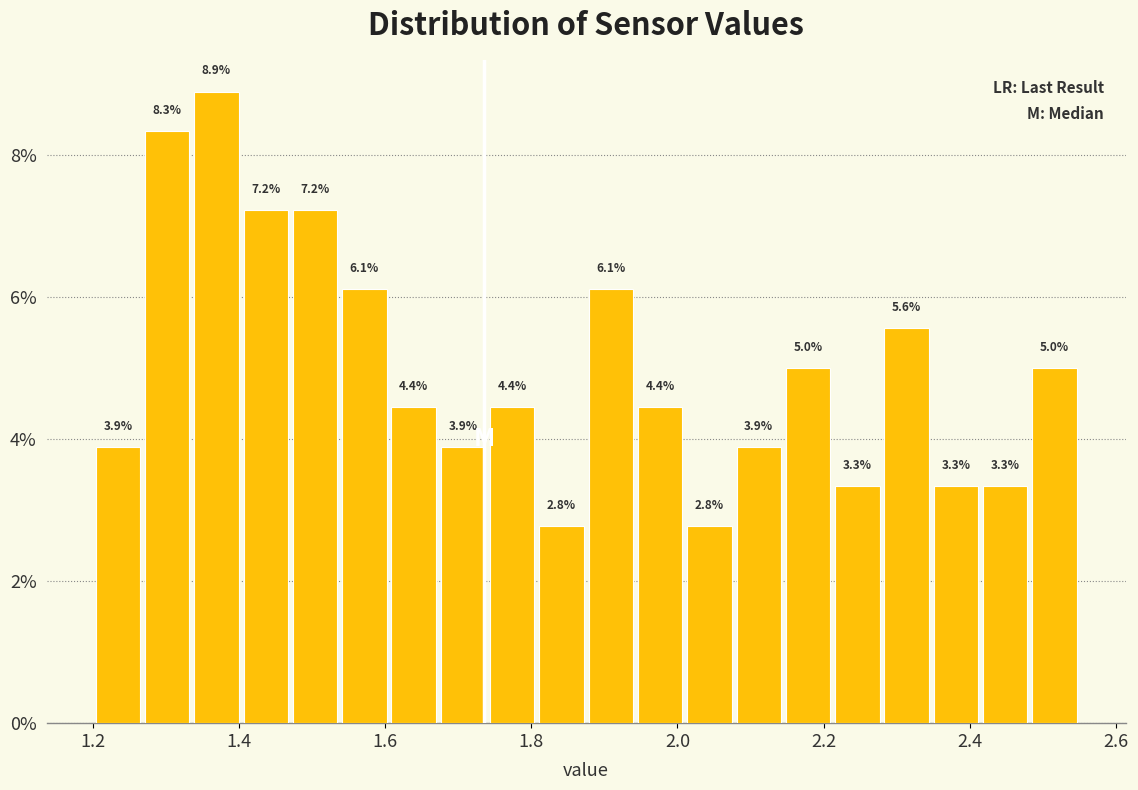

Around what value on the x-axis is the tallest bar? Give the approximate position of its centre, as read against the axis.

1.36